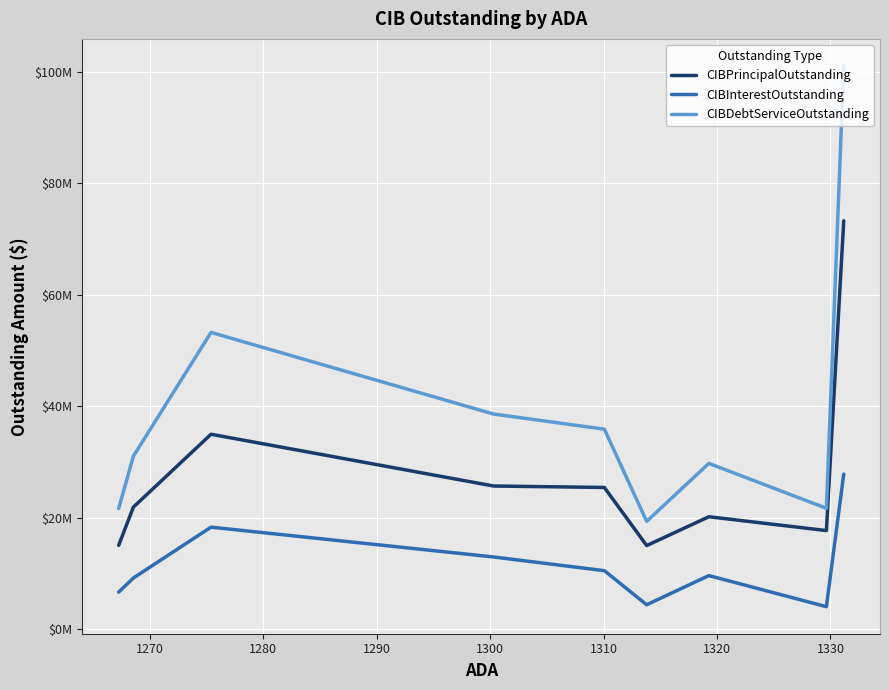

True or false: CIBDebtServiceOutstanding and CIBInterestOutstanding cross at least once.

False